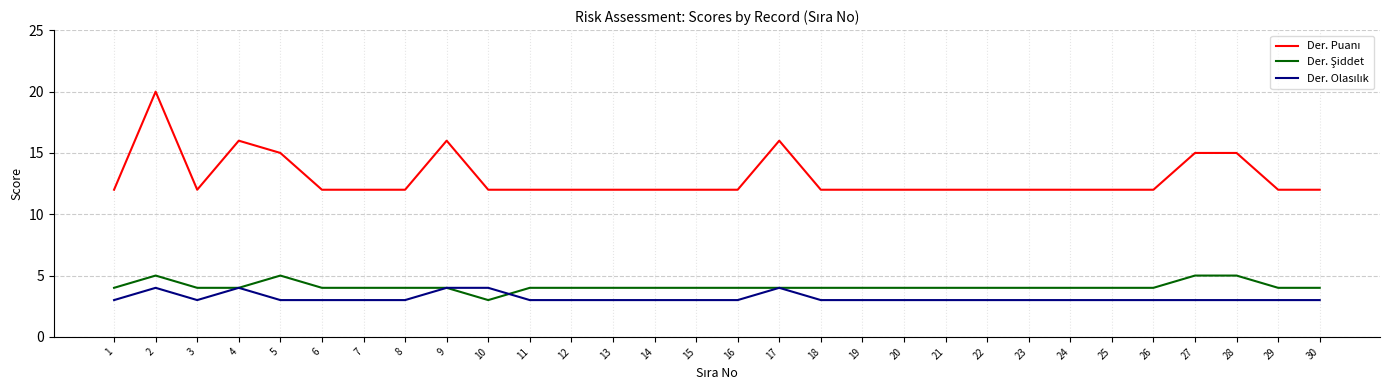

How many series are shown in this chart?

3